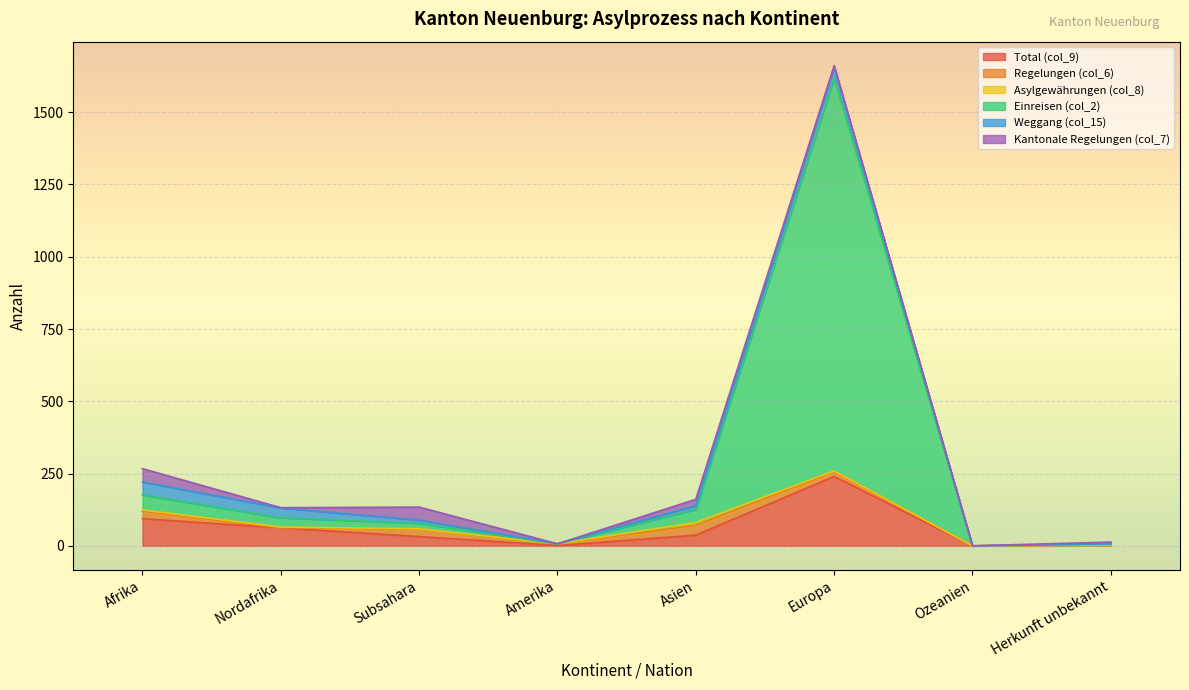

At which category does Einreisen (col_2) reach its first local valley?

Amerika